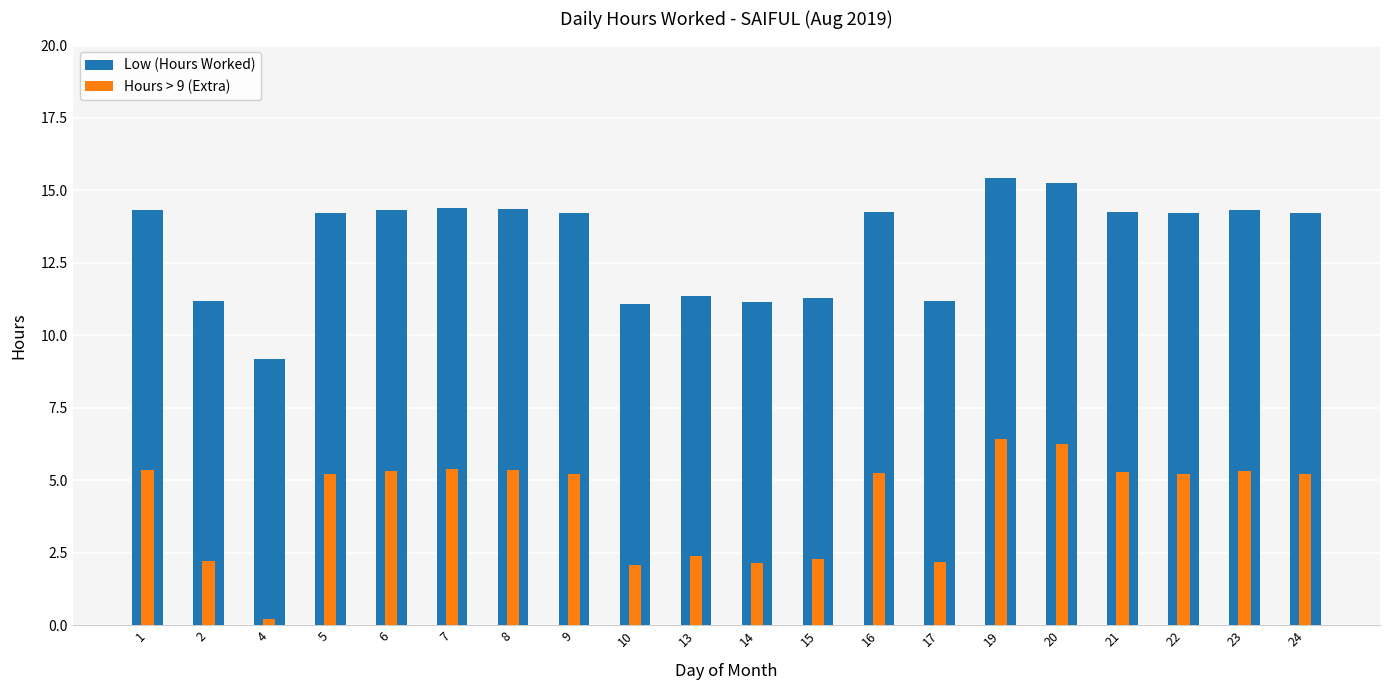

Reading left to right, extract all data points from this chart.

Low (Hours Worked): 1=14.3	2=11.2	4=9.2	5=14.2	6=14.3	7=14.4	8=14.4	9=14.2	10=11.1	13=11.4	14=11.1	15=11.3	16=14.2	17=11.2	19=15.4	20=15.2	21=14.3	22=14.2	23=14.3	24=14.2
Hours > 9 (Extra): 1=5.3	2=2.2	4=0.2	5=5.2	6=5.3	7=5.4	8=5.4	9=5.2	10=2.1	13=2.4	14=2.1	15=2.3	16=5.2	17=2.2	19=6.4	20=6.2	21=5.3	22=5.2	23=5.3	24=5.2